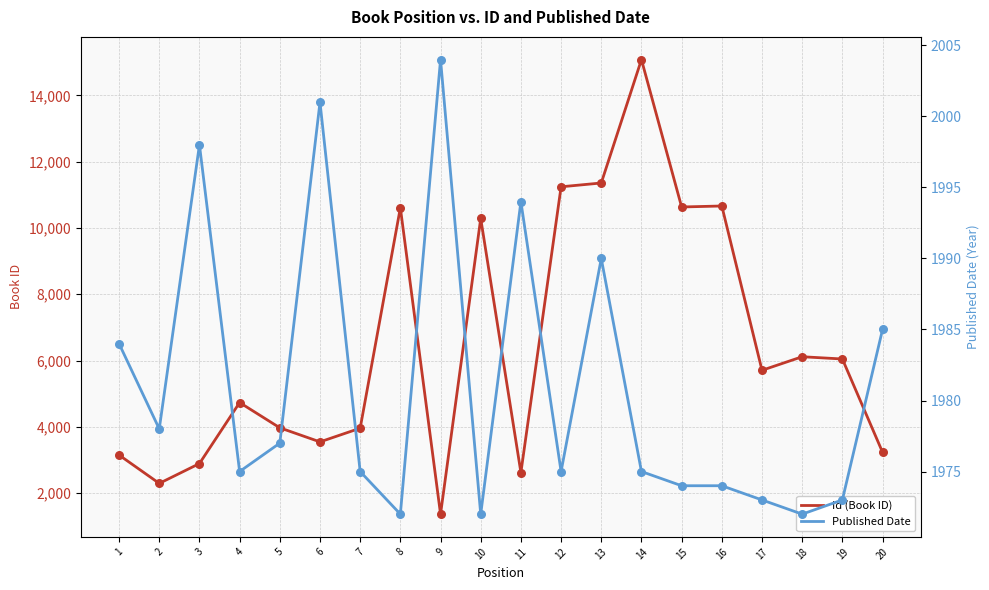

Which series has the widest spread of Y values?

Id (Book ID)